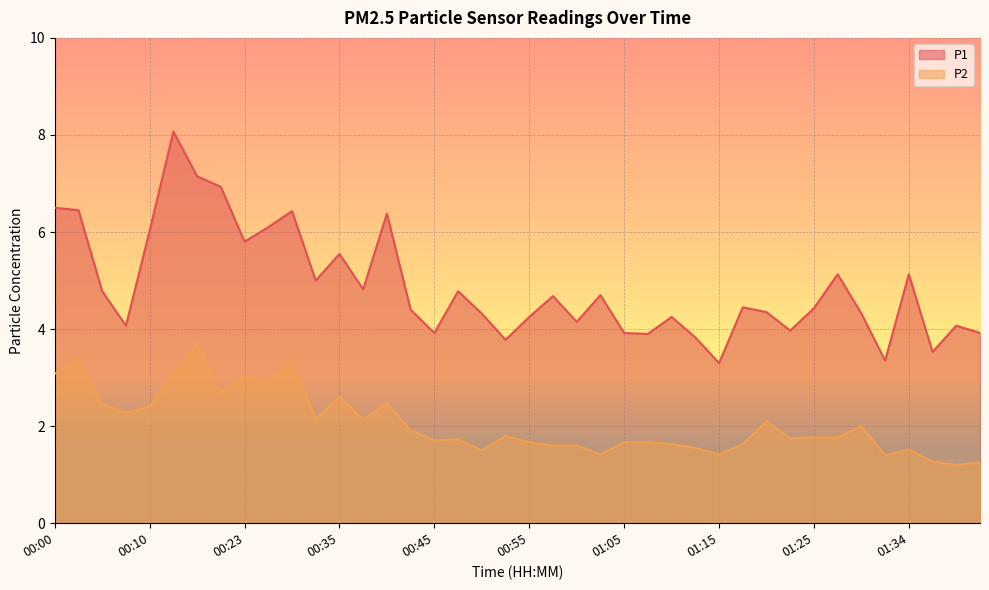

What is the label of the 7th point from the right?

01:27